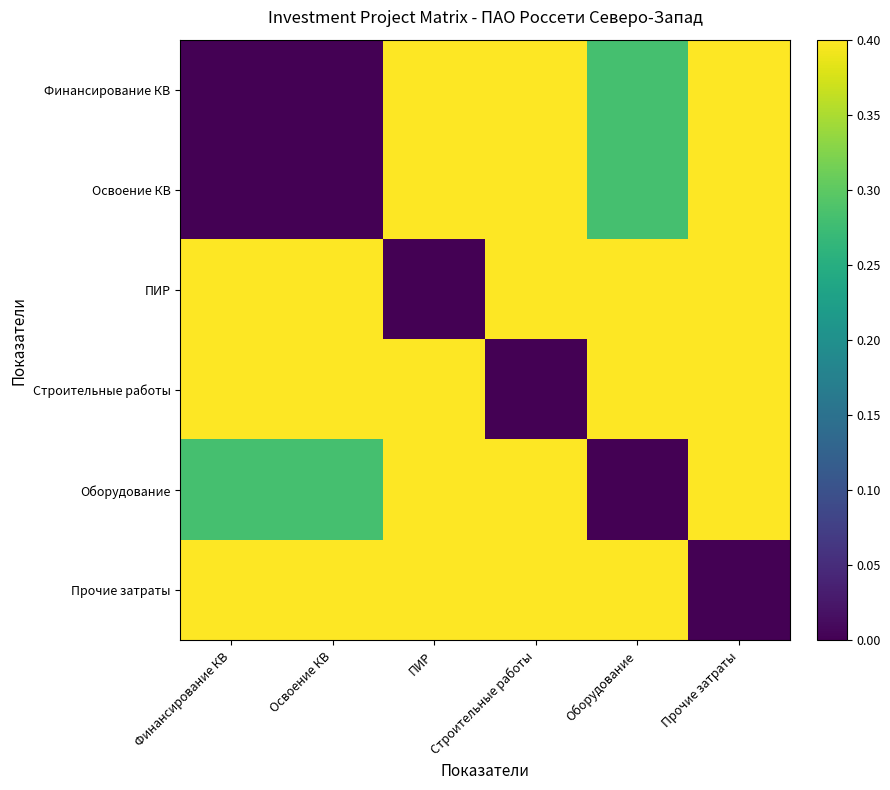

Which has a higher value, ПИР or Финансирование КВ?

ПИР